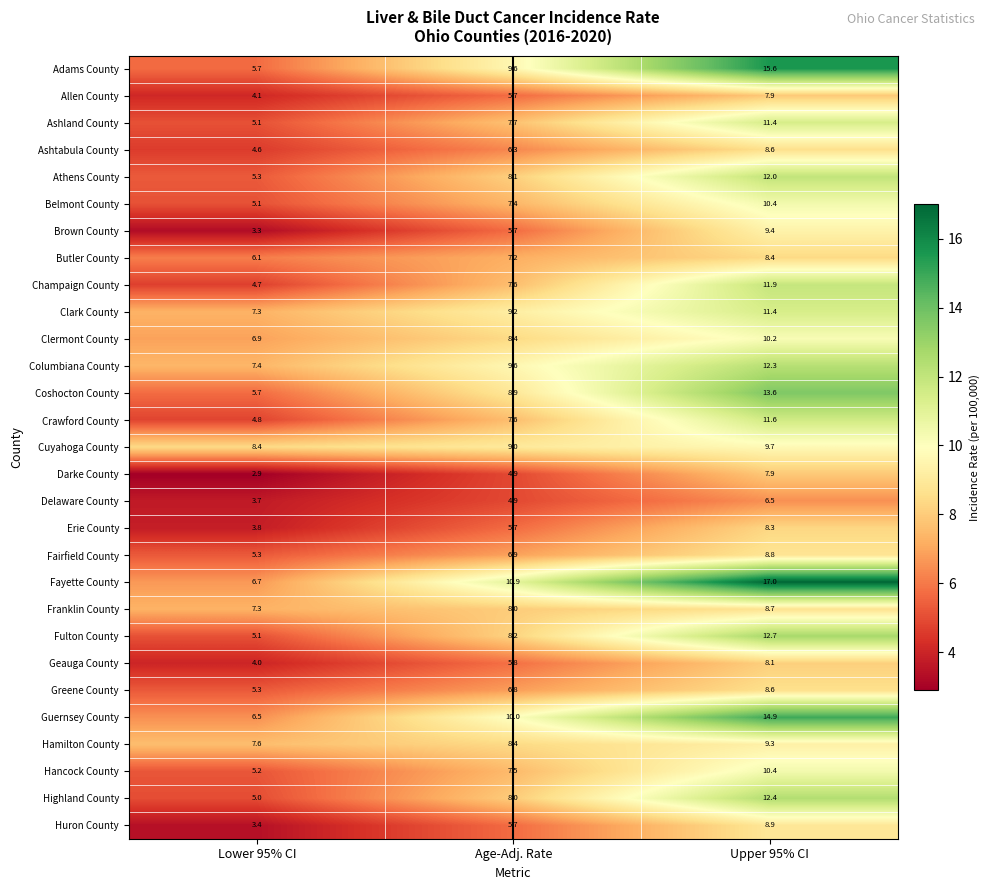

At which label does Geauga County first exceed 5?

Age-Adj. Rate